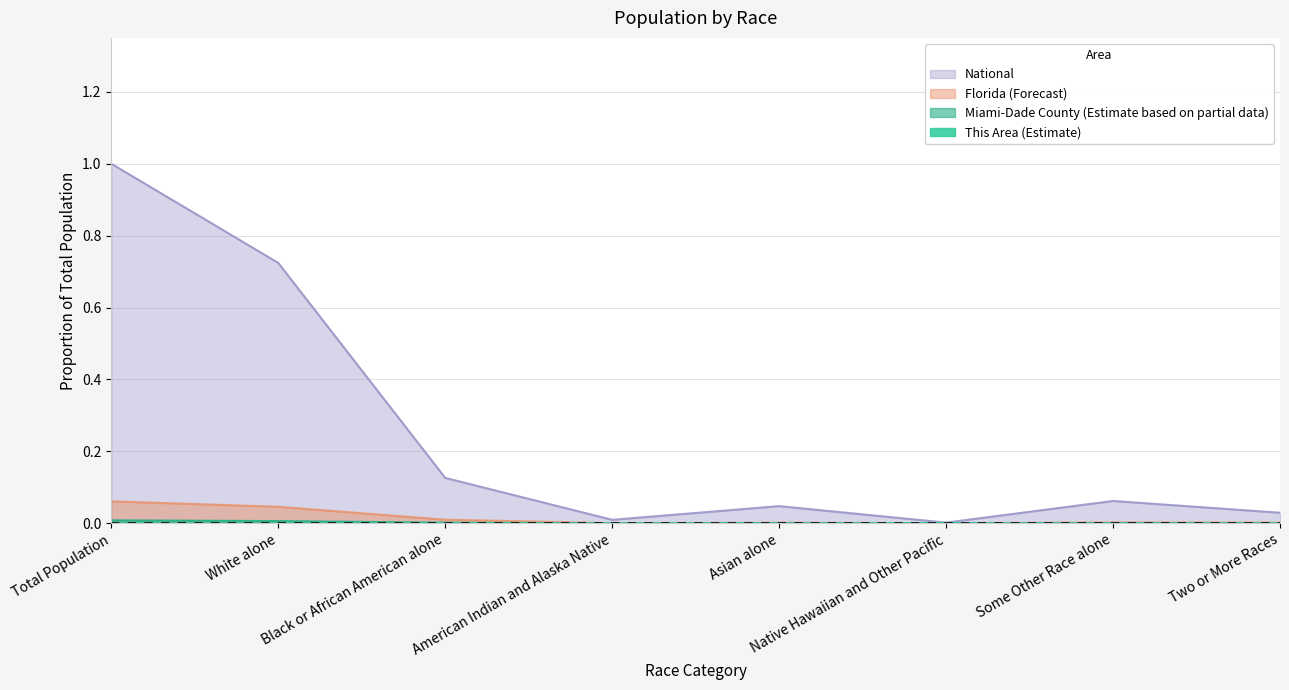

What is the label of the 5th point from the right?

American Indian and Alaska Native